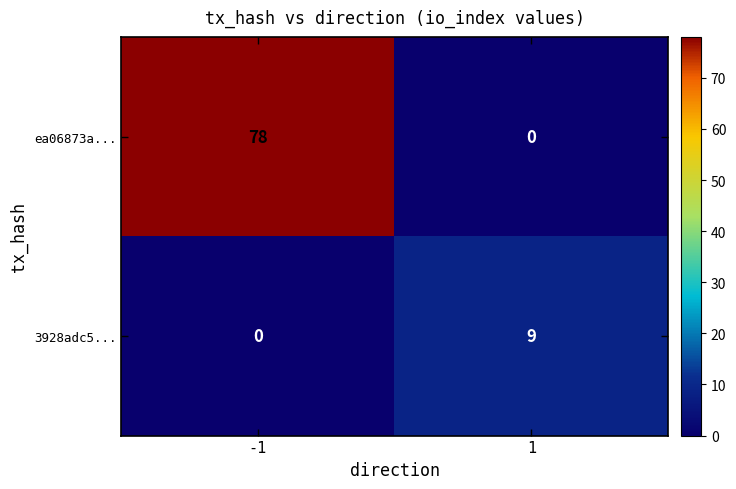

Rank the series by their maximum value, from lowest to highest.

3928adc5..., ea06873a...